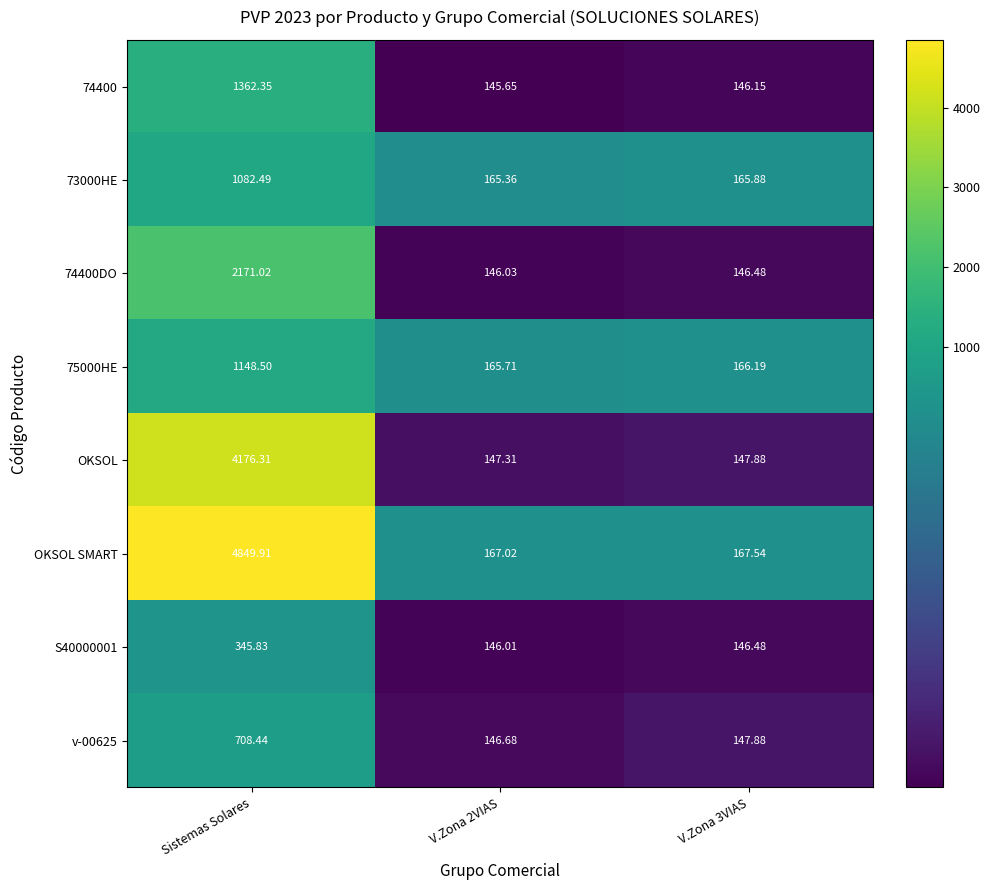

Is the value of 75000HE at Sistemas Solares greater than the value of S40000001 at V.Zona 3VIAS?

Yes